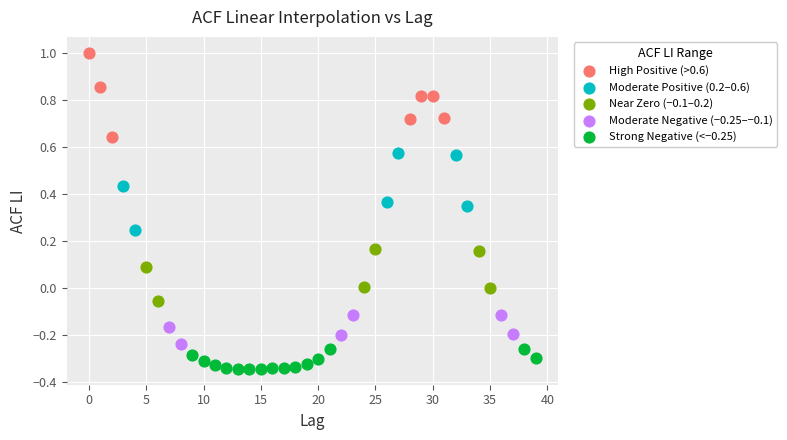

Which series reaches the maximum Y coordinate?

High Positive (>0.6)